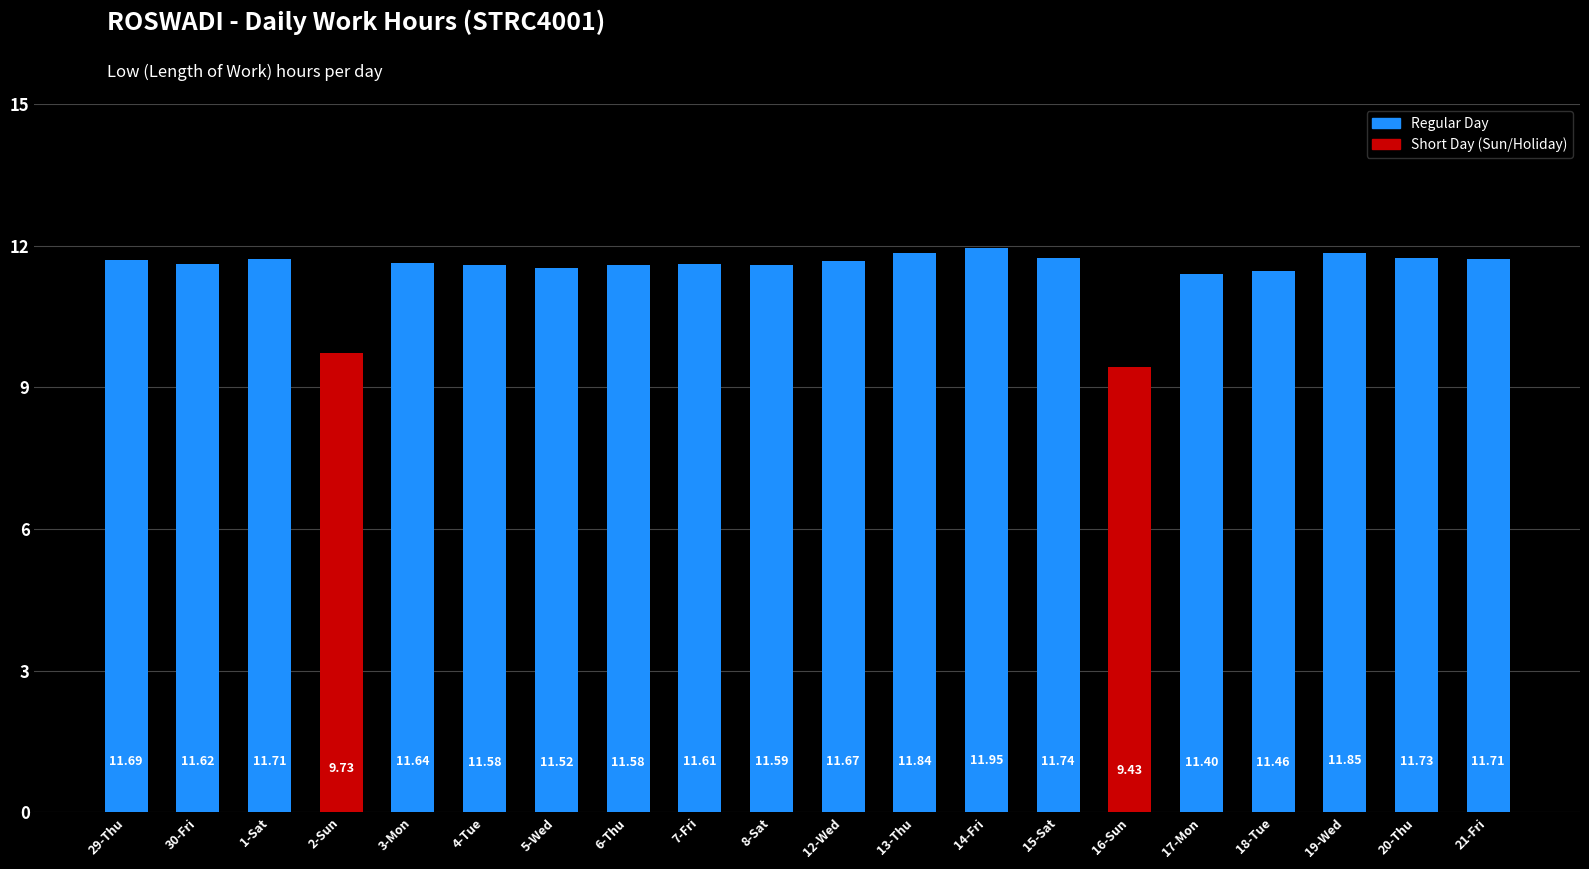

The chart shows a value of 5.1 at 30-Fri. True or false?

False